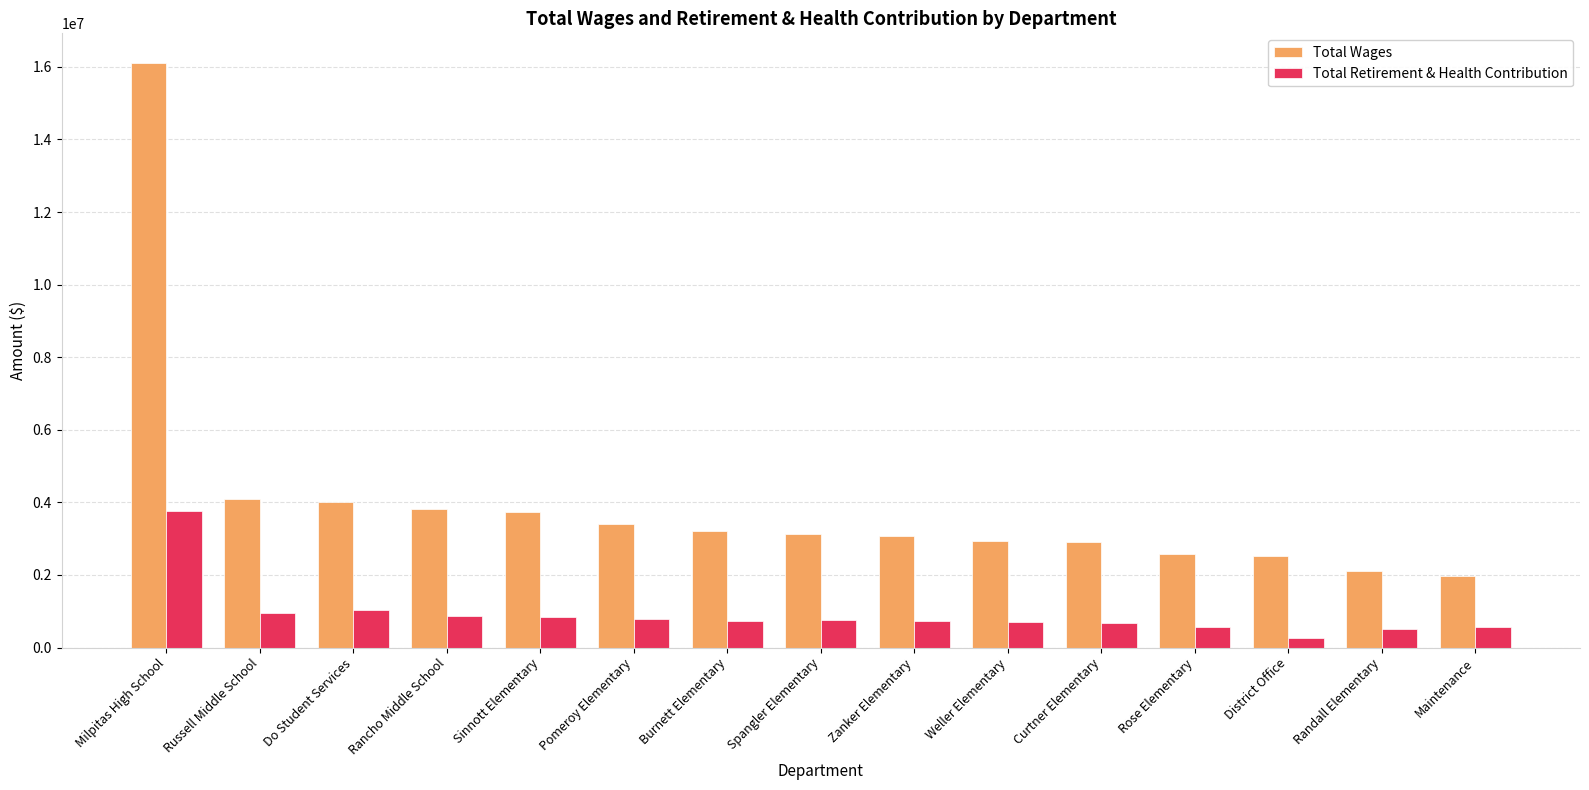

What position from the left is Curtner Elementary?

11